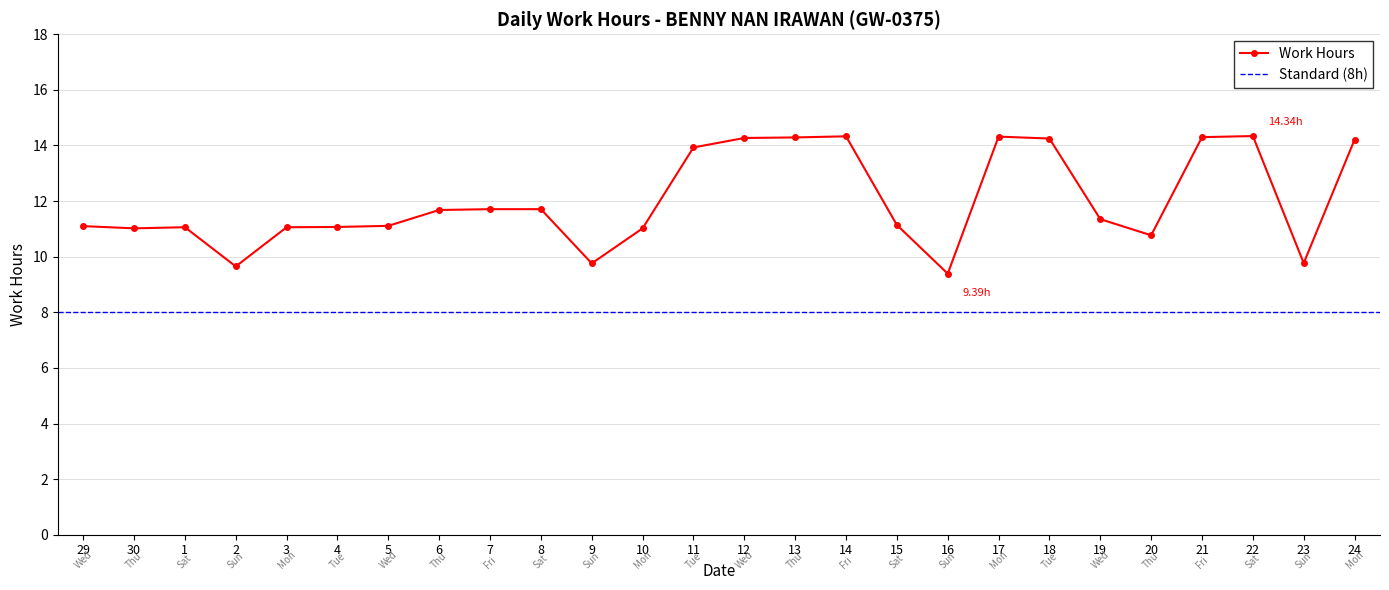

Does the chart have visible grid lines?

Yes